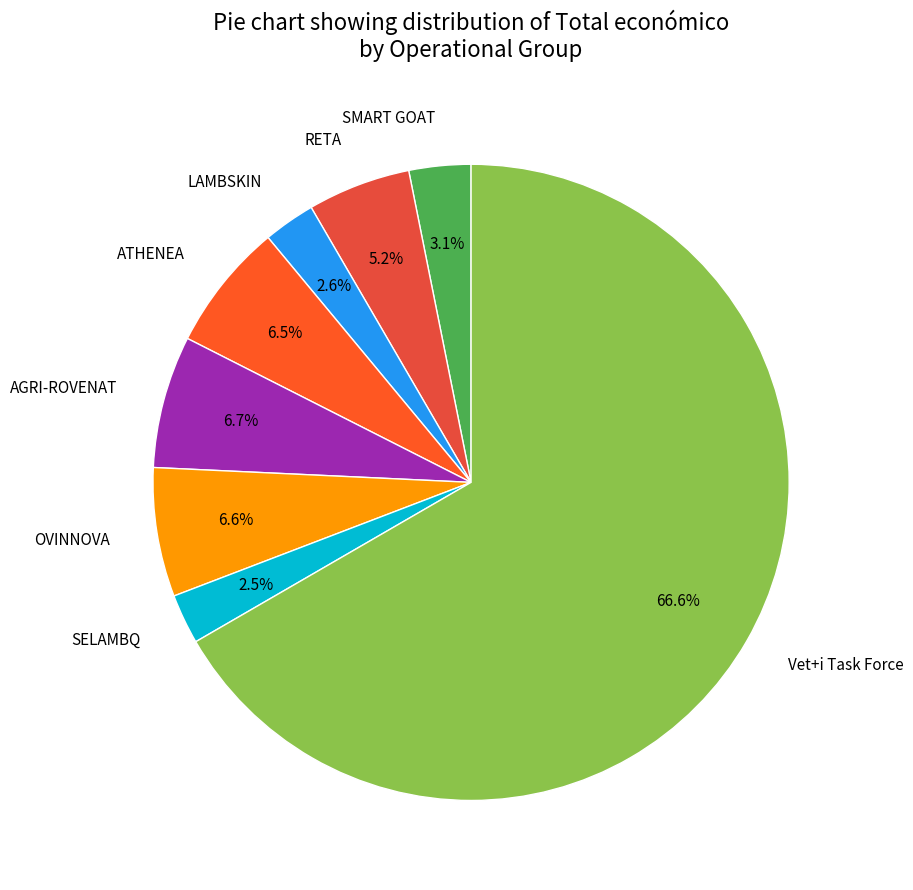

Count the number of slices in the pie.

8